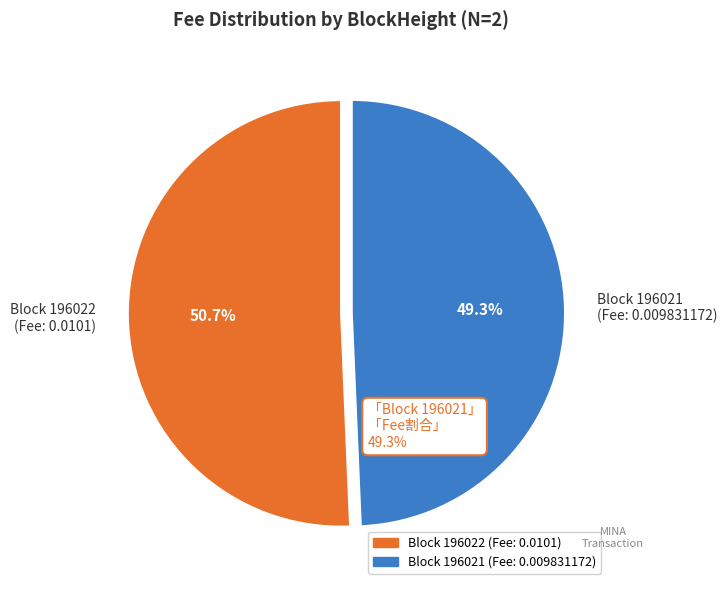

What is the smallest slice in the pie chart?

Block 196021 (Fee: 0.009831172)